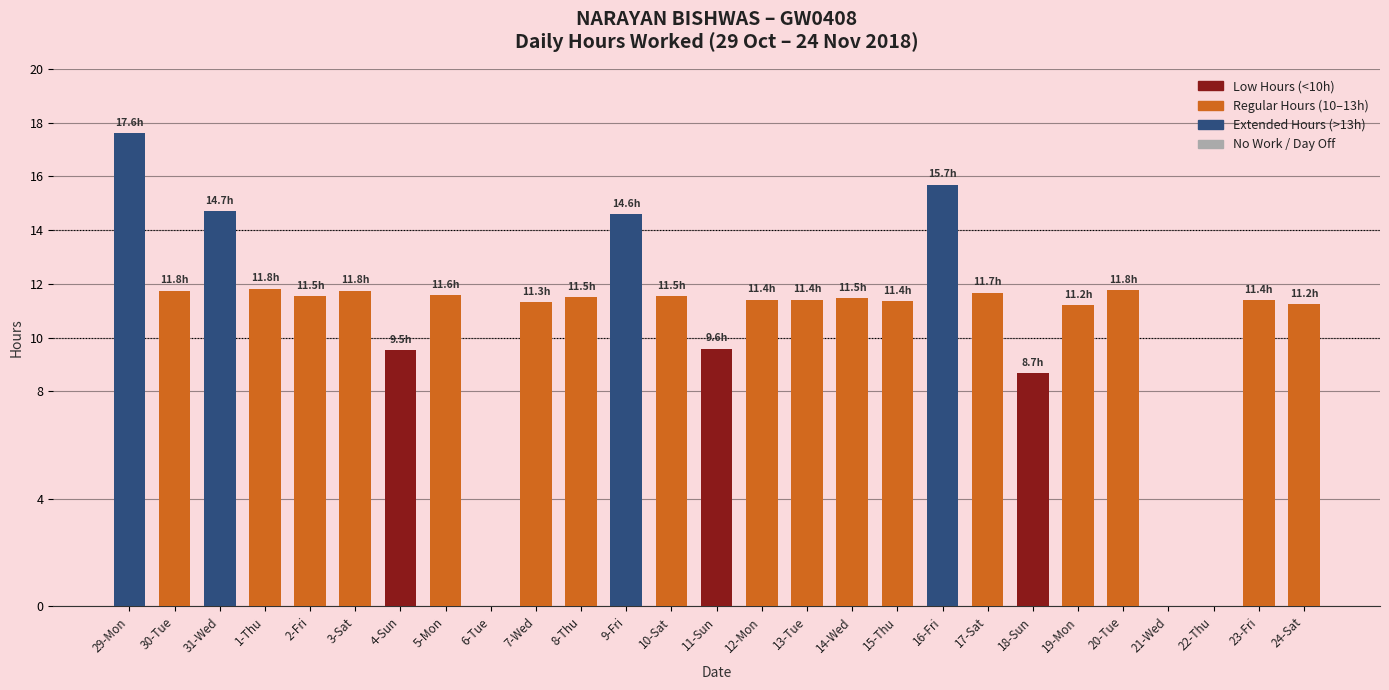

At which label is the value closest to 8?

18-Sun